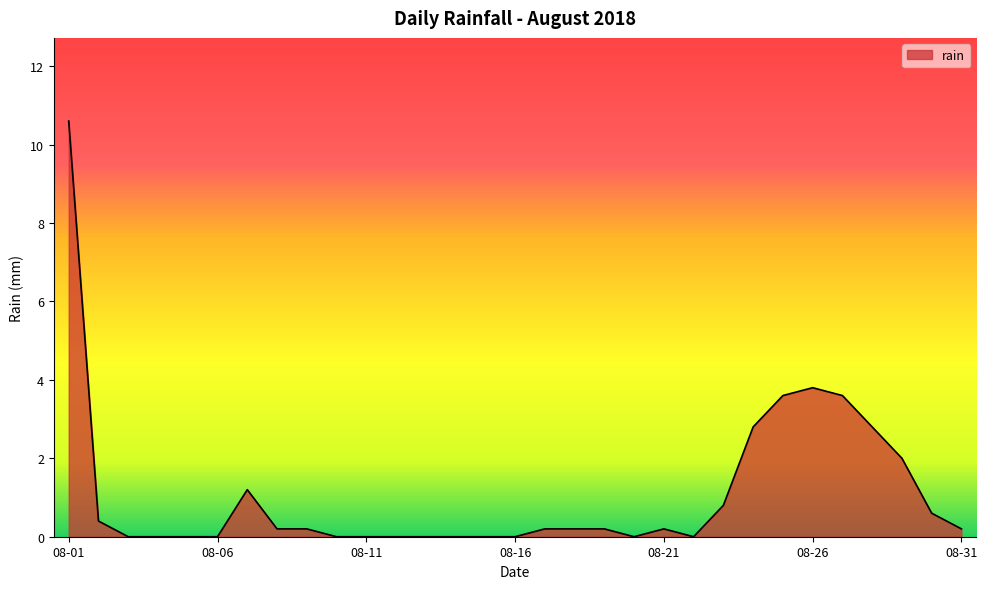

At which category does the chart reach its peak across all series?

08-01